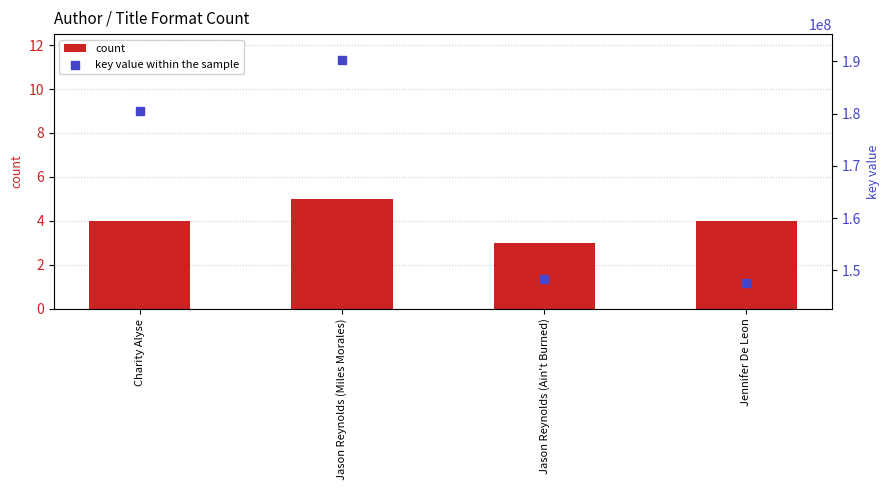

Which series reaches the maximum Y coordinate?

key value within the sample